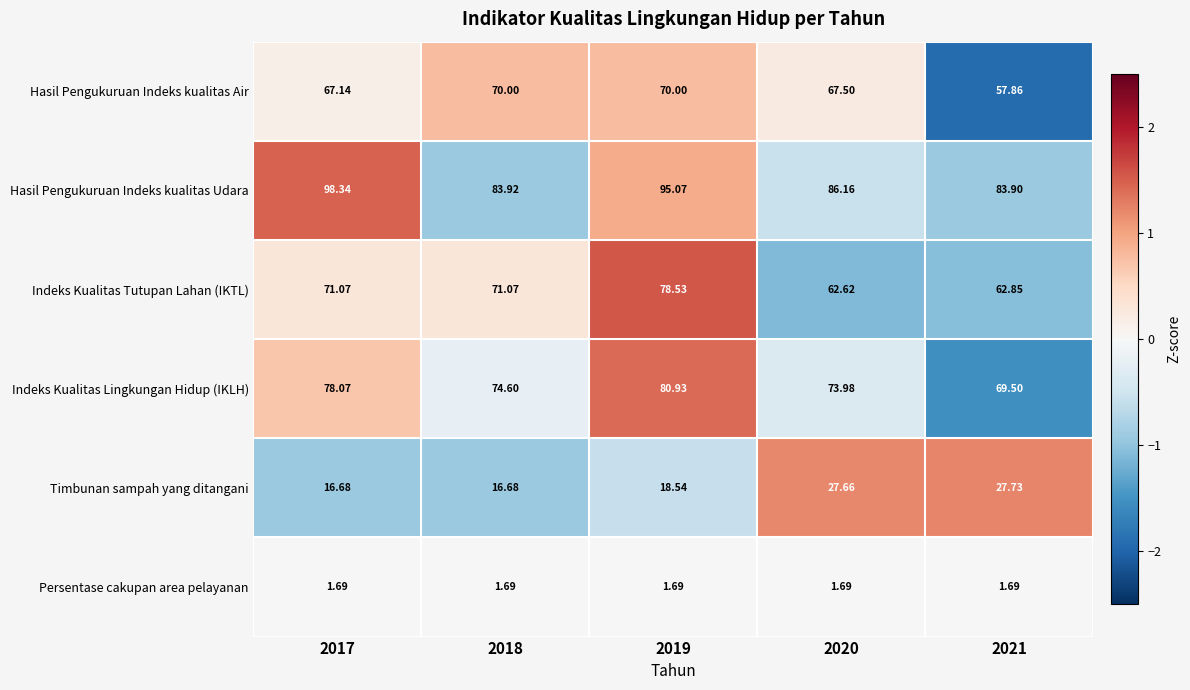

Which series has the largest total across all categories?

Hasil Pengukuruan Indeks kualitas Udara